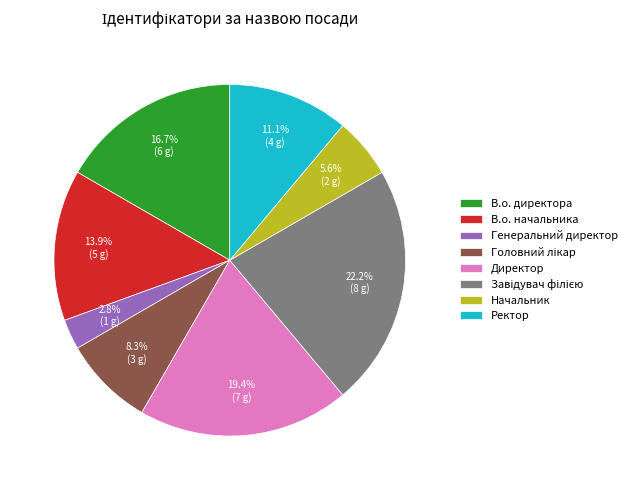

To the nearest percent, what percentage of the pie is Ректор?

11%